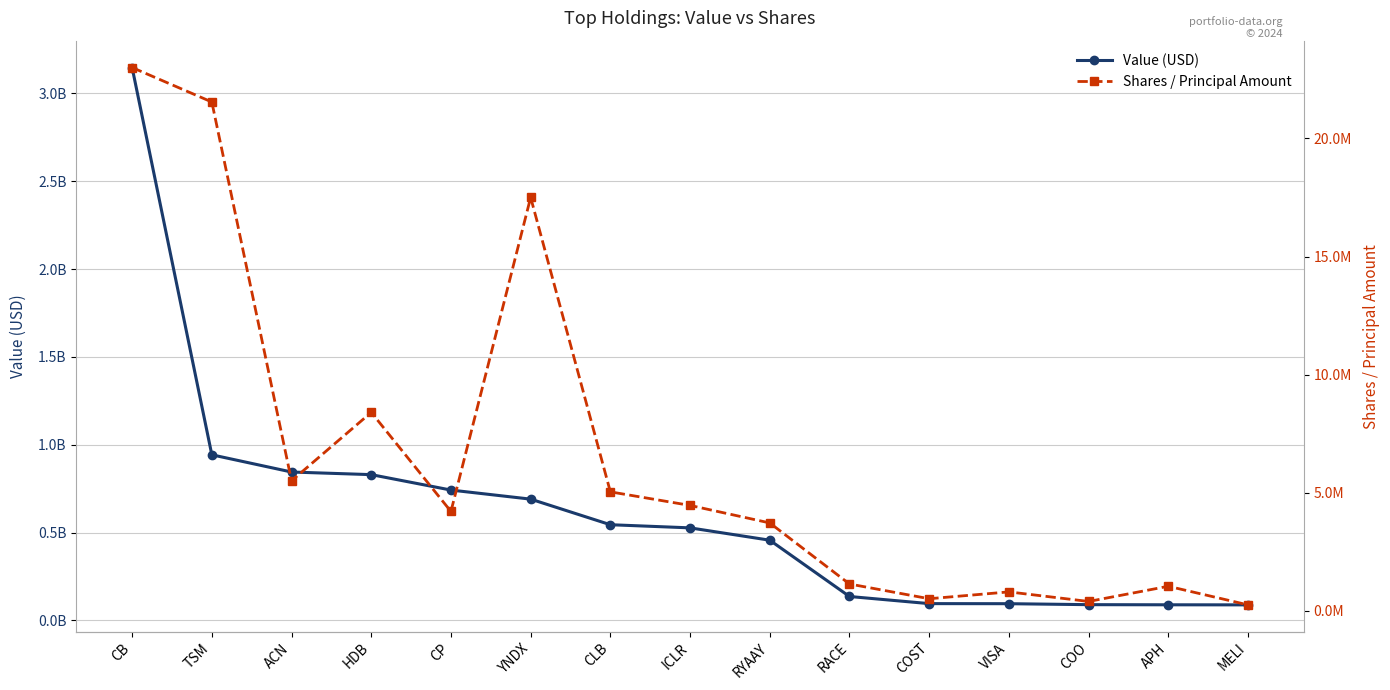

What is the difference between the Shares / Principal Amount values at ICLR and CP?

256455